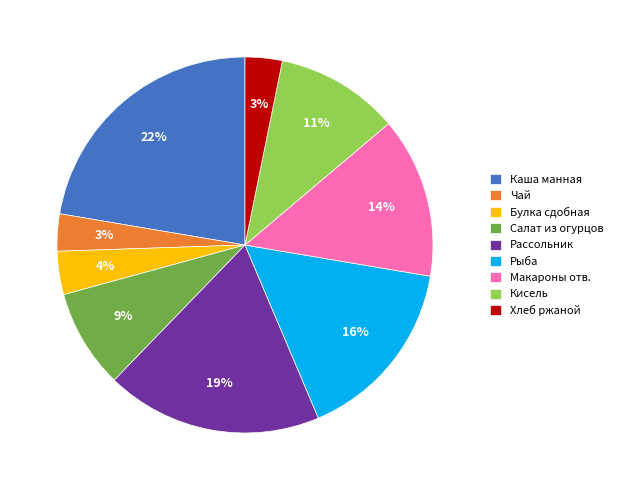

Does any single category account for the majority?

No